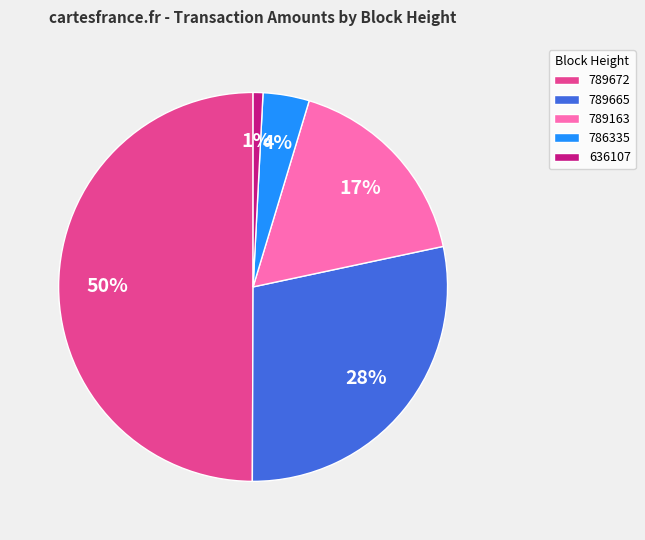

Does 786335 account for over 50% of the chart?

No